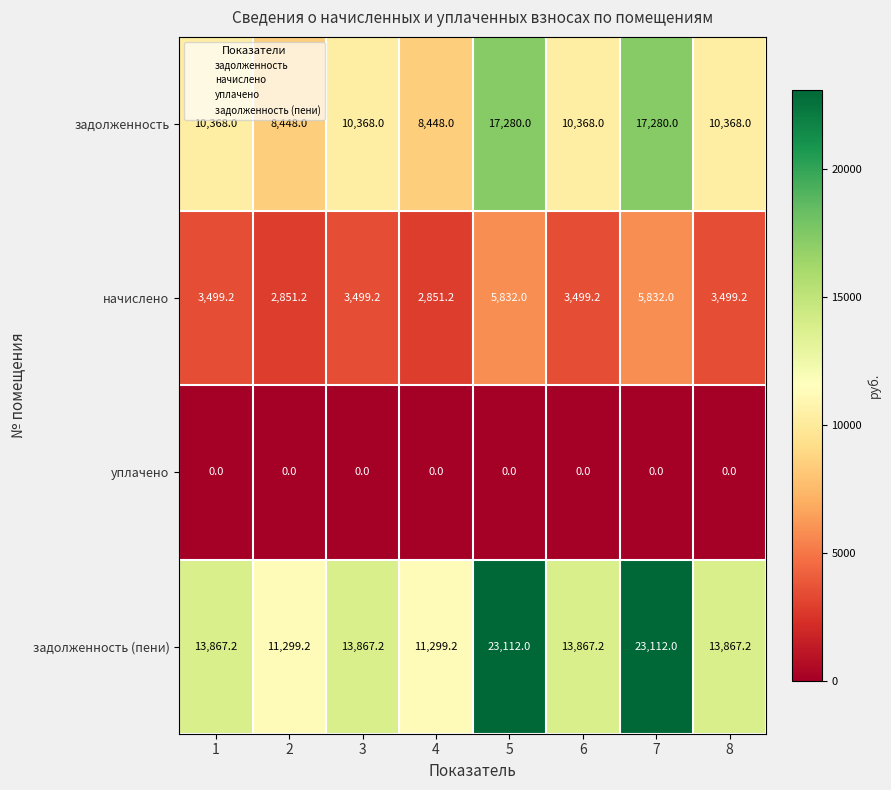

Which series has the widest spread of values?

задолженность (пени)